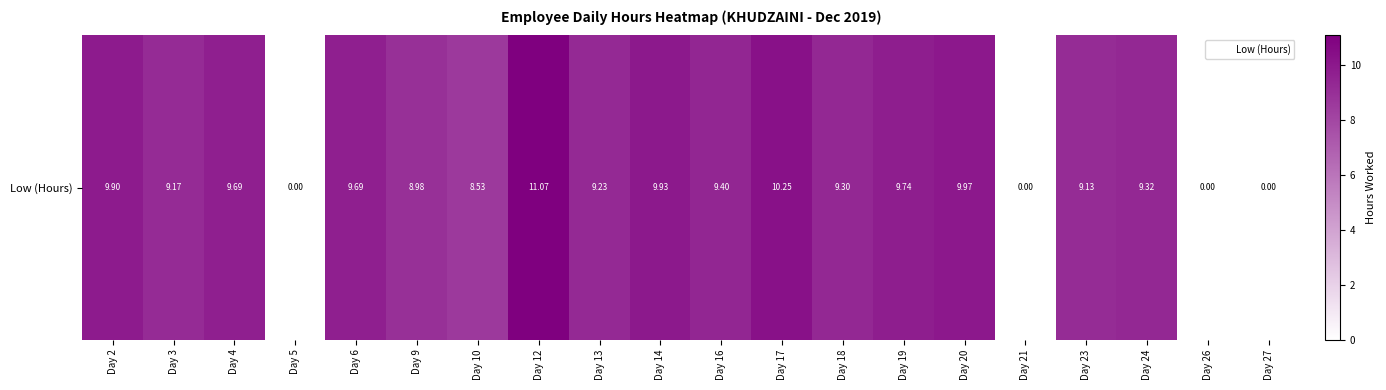

Rank the categories by value from highest to lowest.

Day 12, Day 17, Day 20, Day 14, Day 2, Day 19, Day 4, Day 6, Day 16, Day 24, Day 18, Day 13, Day 3, Day 23, Day 9, Day 10, Day 5, Day 21, Day 26, Day 27